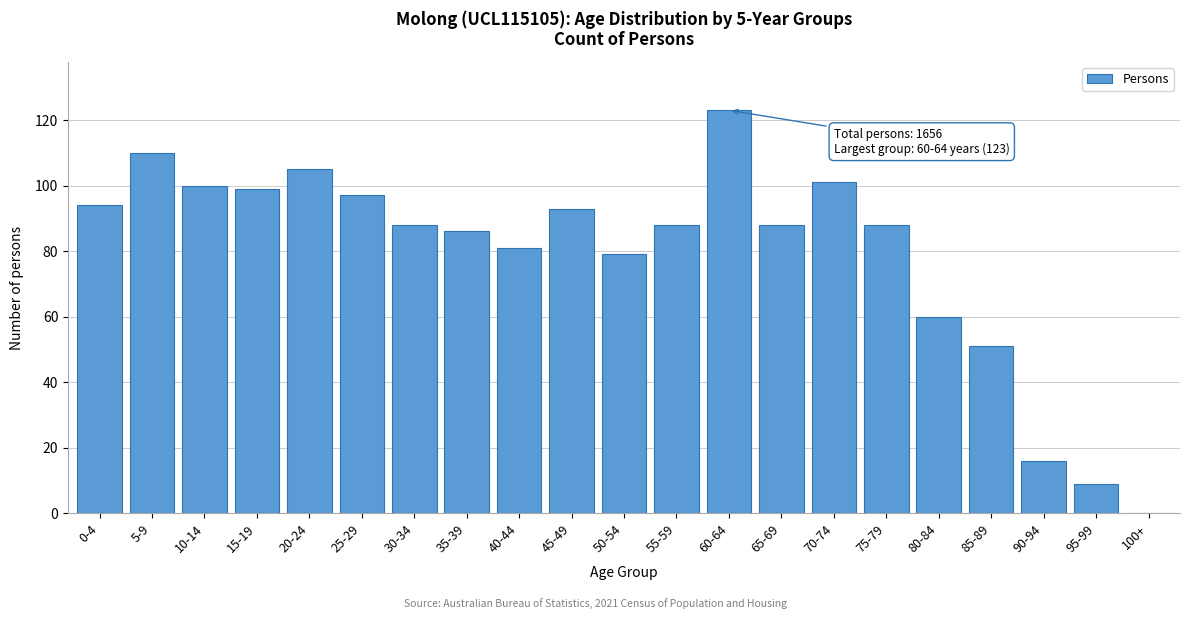

Reading right to left, transcribe all the data shown in this chart.

100+=0	95-99=9	90-94=16	85-89=51	80-84=60	75-79=88	70-74=101	65-69=88	60-64=123	55-59=88	50-54=79	45-49=93	40-44=81	35-39=86	30-34=88	25-29=97	20-24=105	15-19=99	10-14=100	5-9=110	0-4=94